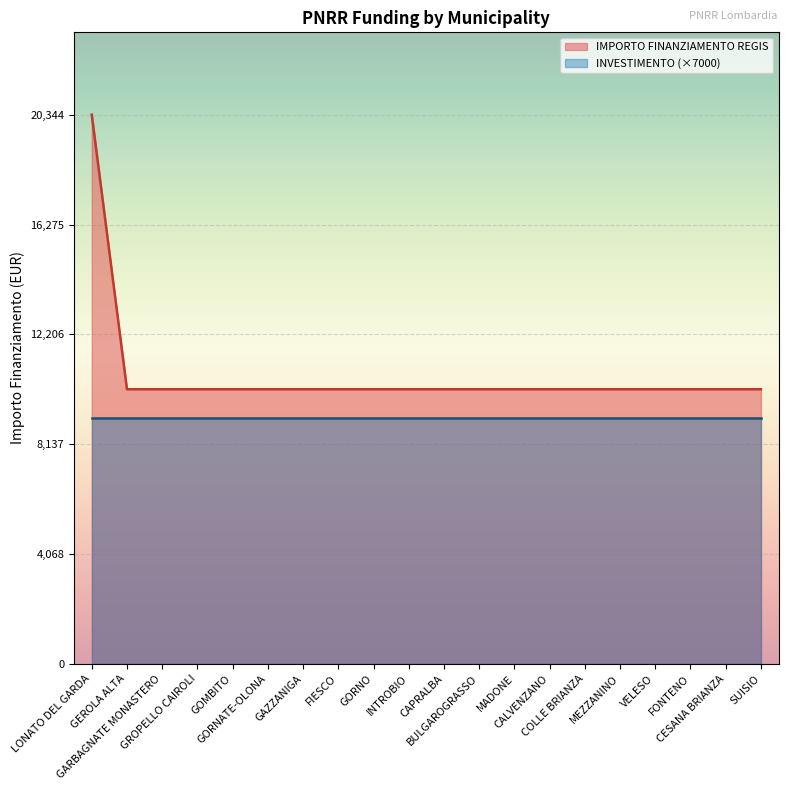

Reading left to right, extract all data points from this chart.

20344	10172	10172	10172	10172	10172	10172	10172	10172	10172	10172	10172	10172	10172	10172	10172	10172	10172	10172	10172